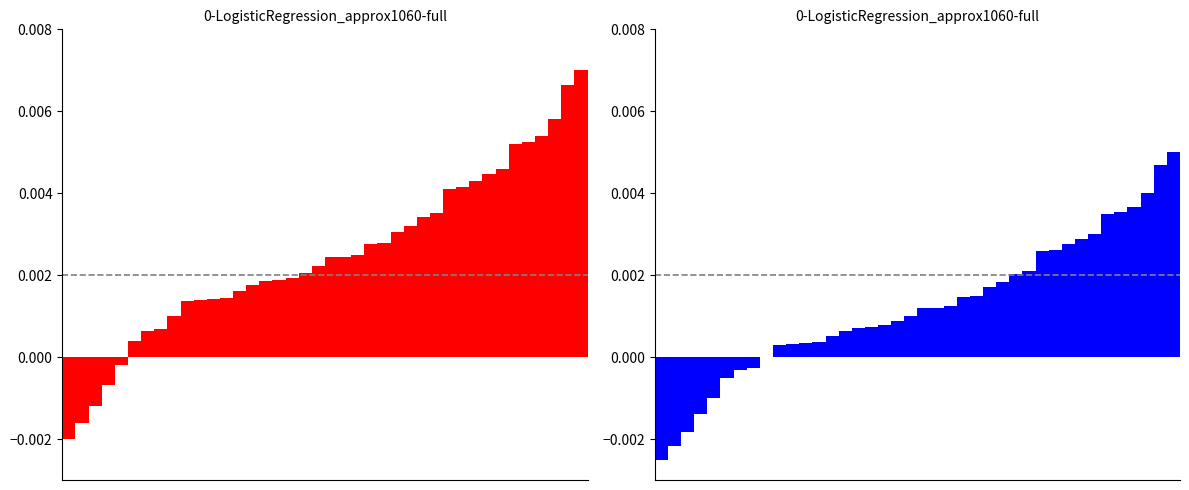

Reading left to right, transcribe all the data shown in this chart.

SDS_P1 (red): -0.0	-0.0	-0.0	-0.0	-0.0	0.0	0.0	0.0	0.0	0.0	0.0	0.0	0.0	0.0	0.0	0.0	0.0	0.0	0.0	0.0	0.0	0.0	0.0	0.0	0.0	0.0	0.0	0.0	0.0	0.0	0.0	0.0	0.0	0.0	0.0	0.0	0.0	0.0	0.0	0.0
SDS_P1 (blue): -0.0	-0.0	-0.0	-0.0	-0.0	-0.0	-0.0	-0.0	0.0	0.0	0.0	0.0	0.0	0.0	0.0	0.0	0.0	0.0	0.0	0.0	0.0	0.0	0.0	0.0	0.0	0.0	0.0	0.0	0.0	0.0	0.0	0.0	0.0	0.0	0.0	0.0	0.0	0.0	0.0	0.0